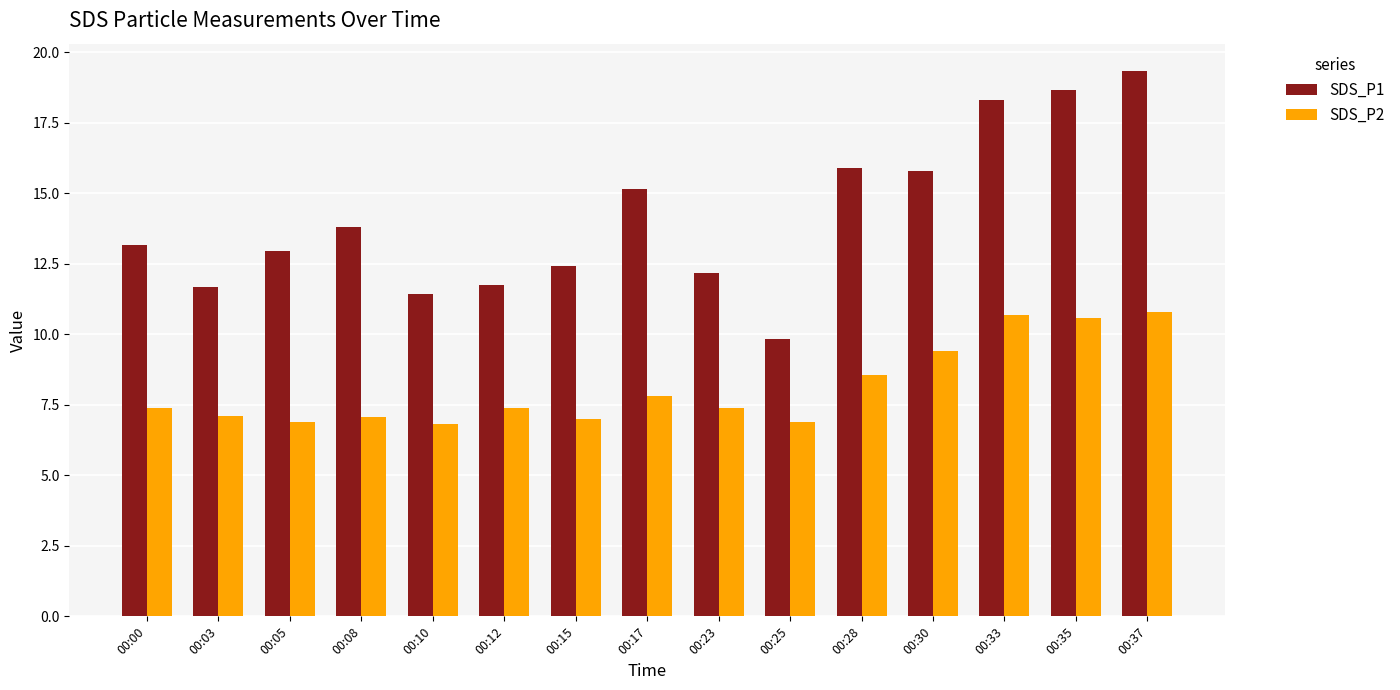

What is the value of the SDS_P1 bar at the 13th from the left?

18.3